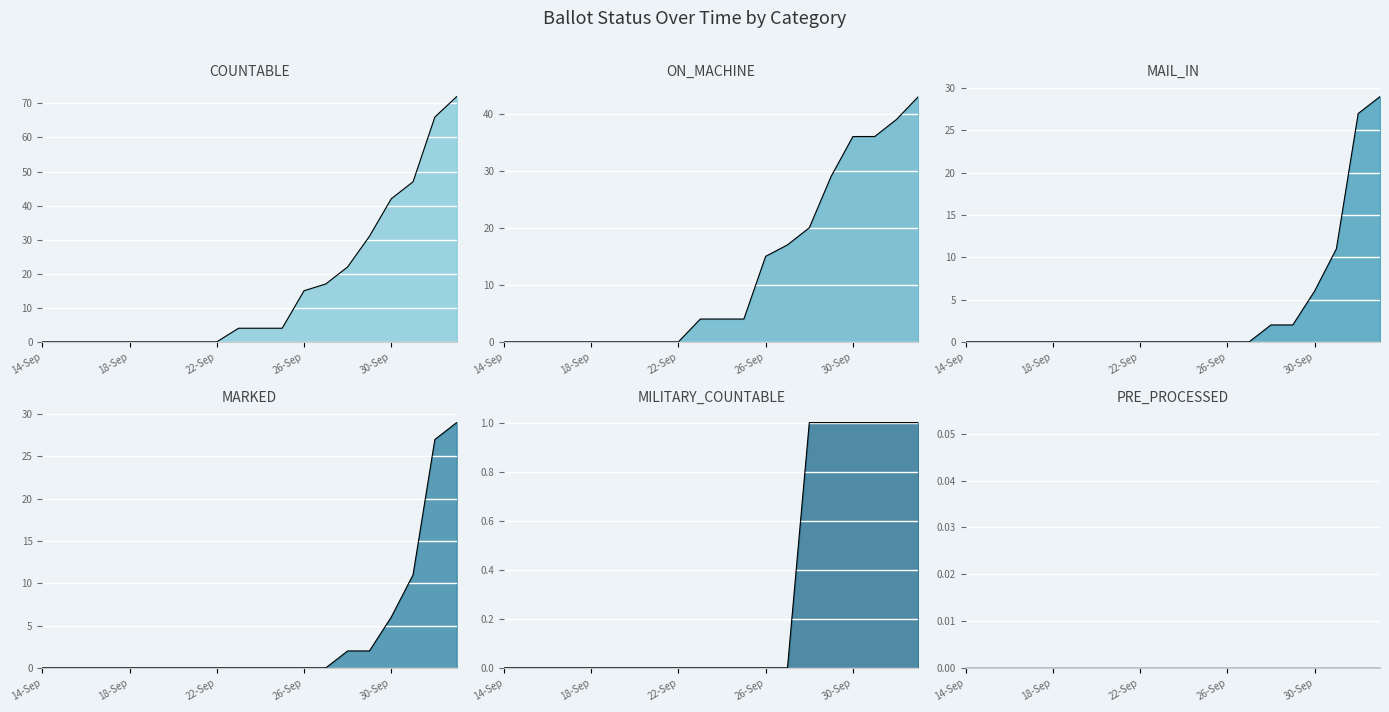

True or false: COUNTABLE and ON_MACHINE cross at least once.

False